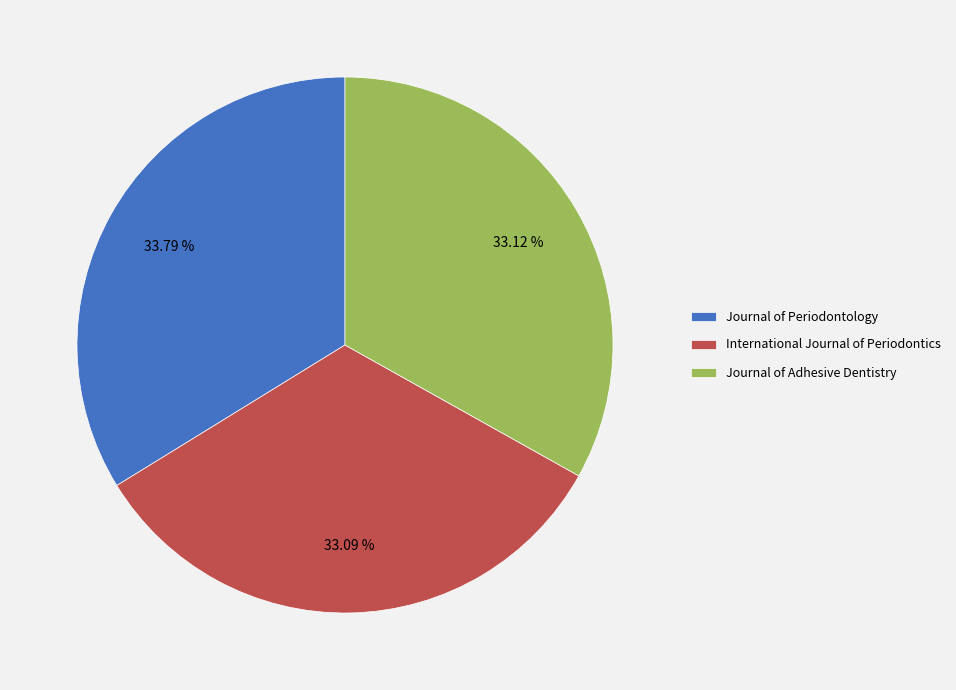

To the nearest percent, what percentage of the pie is Journal of Periodontology?

34%